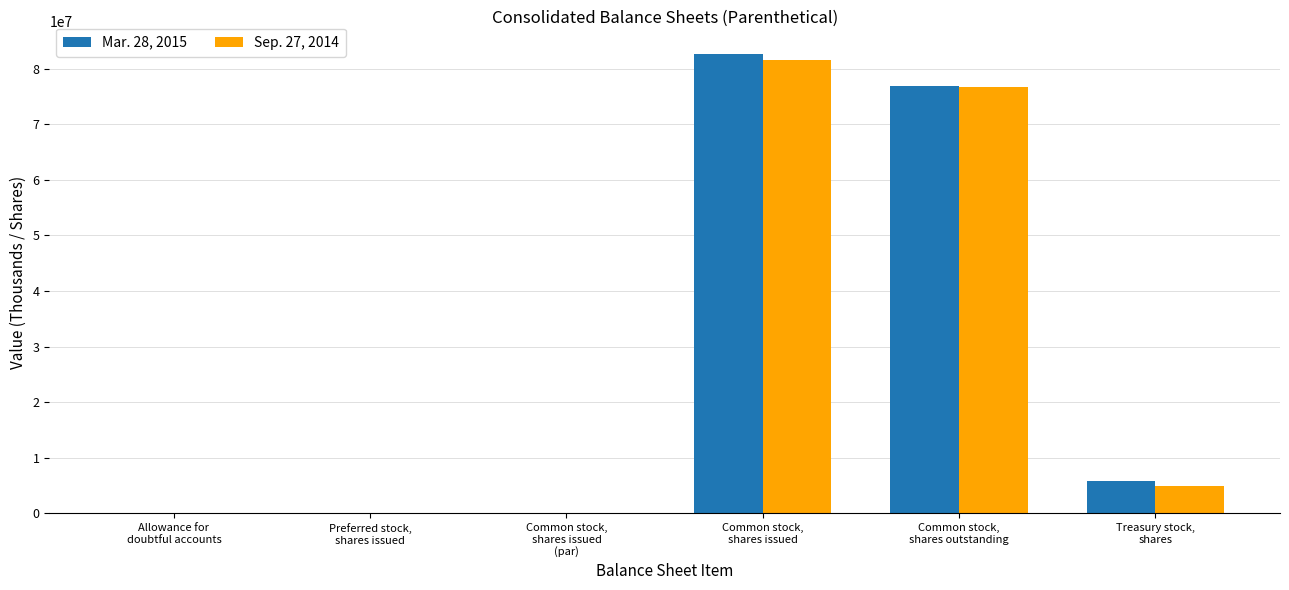

Which series has the widest spread of values?

Mar. 28, 2015